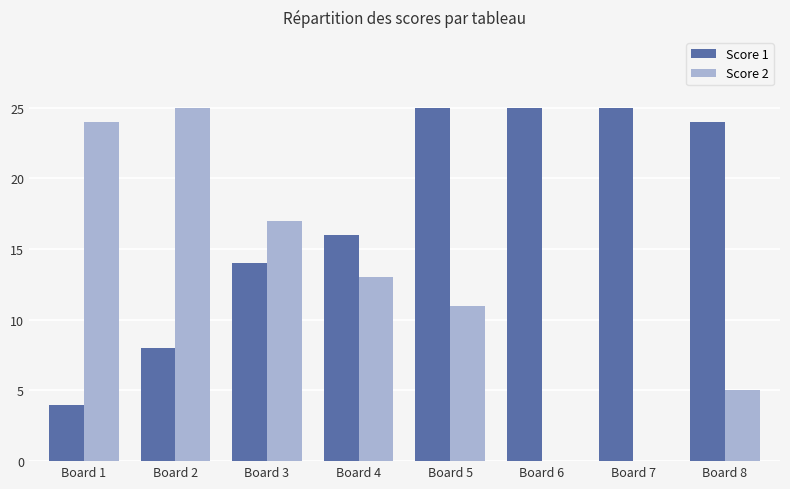

Does the chart contain stacked bars?

No